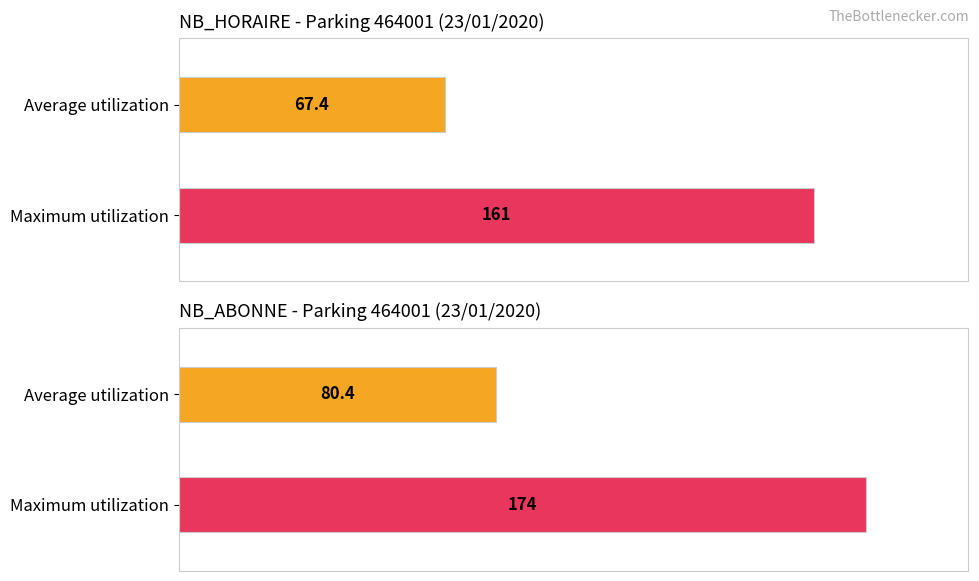

Read the NB_ABONNE value at 12, to the nearest 5.

175